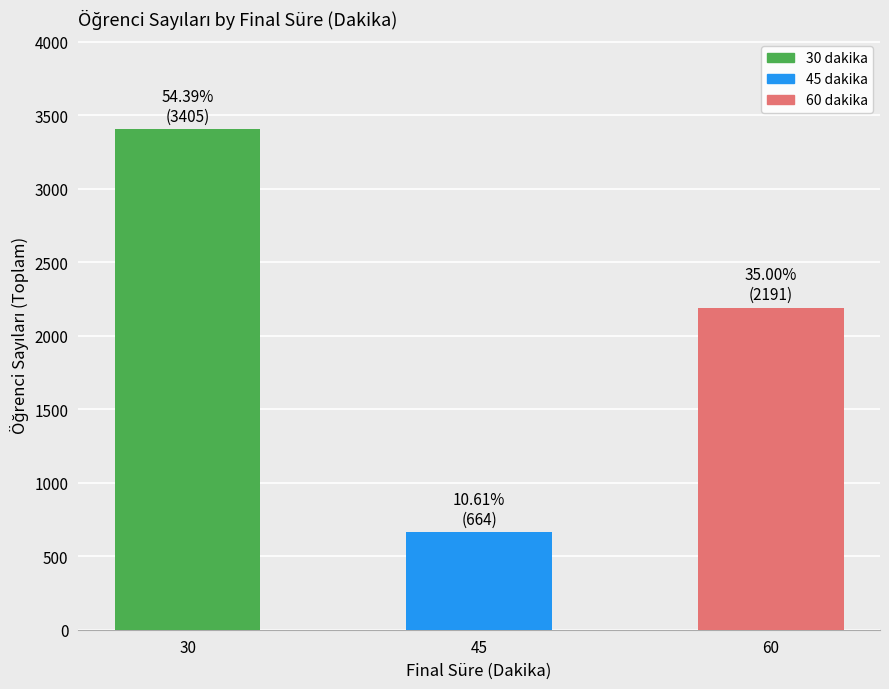

How many values are below 2191?

1